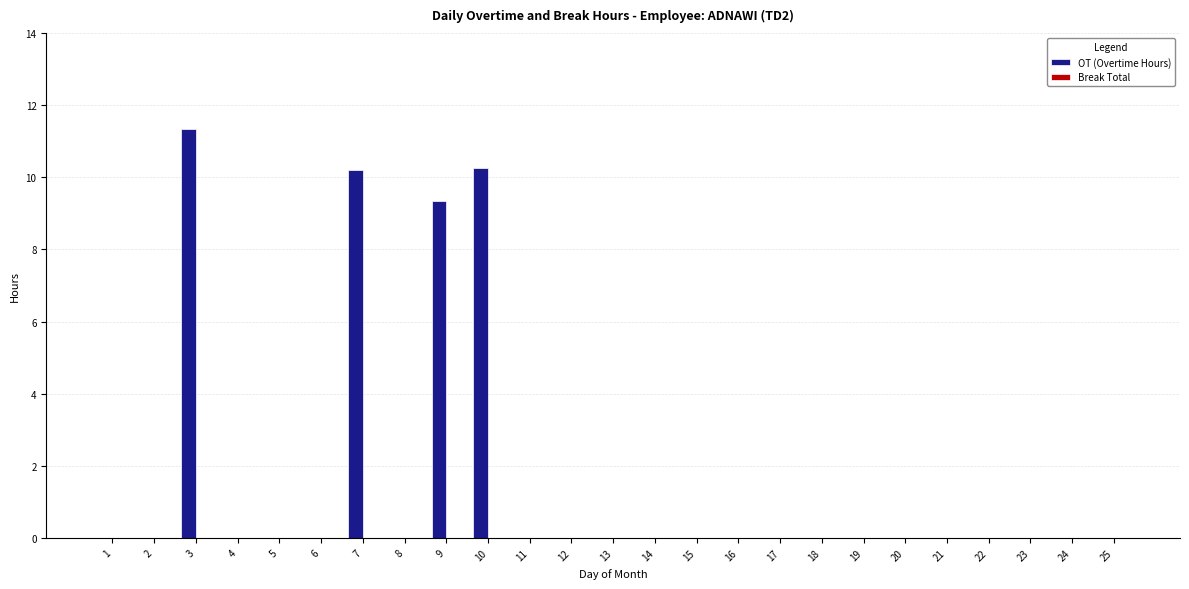

What is the maximum value shown in the chart?

11.3